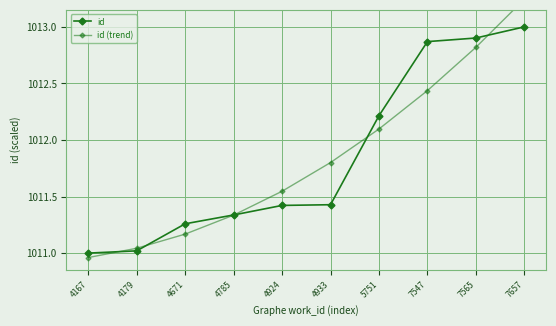

What is the difference between the maximum and minimum values in the id (trend) series?

2.3